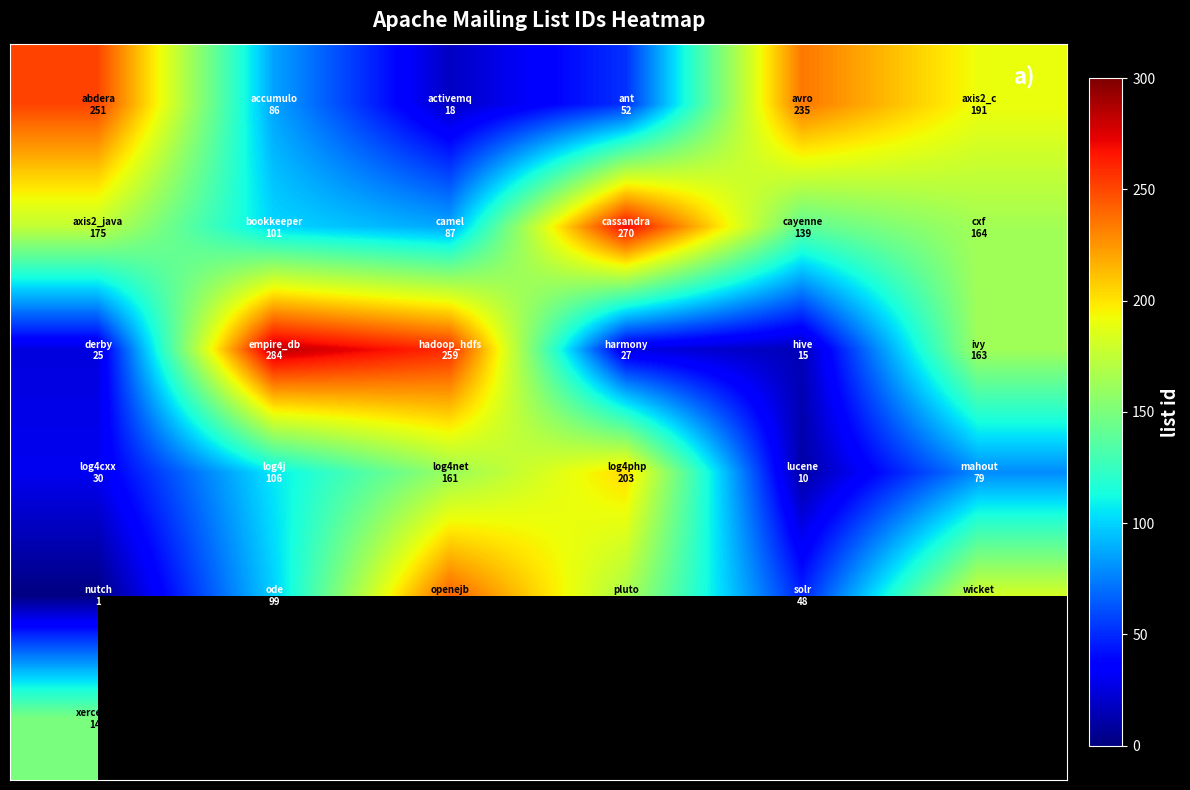

What is the minimum value shown in the chart?

1.0